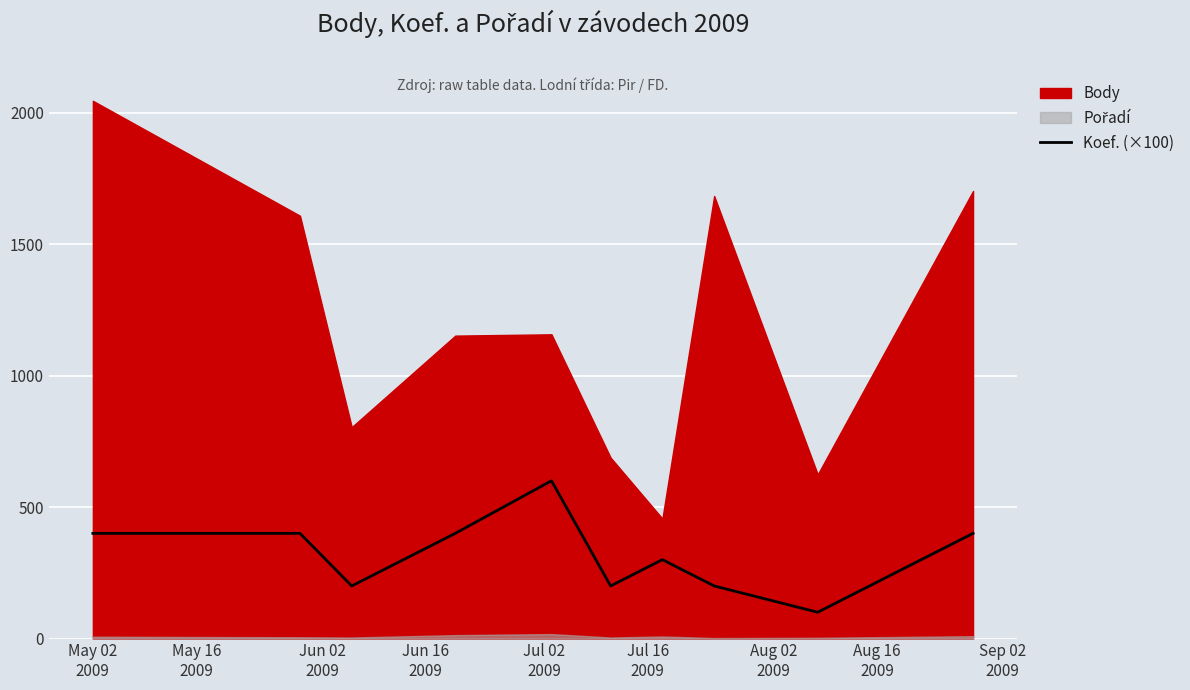

At which category does the data reach its first local peak?

Jul 02
2009